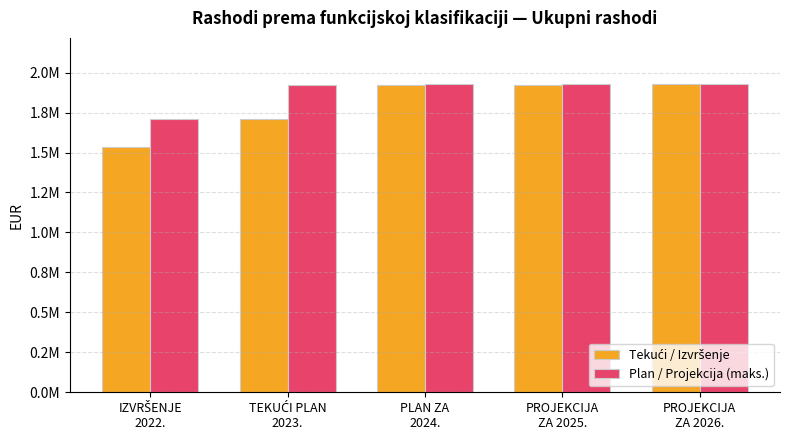

Read the Plan / Projekcija (maks.) value at PLAN ZA
2024..

1927818.0